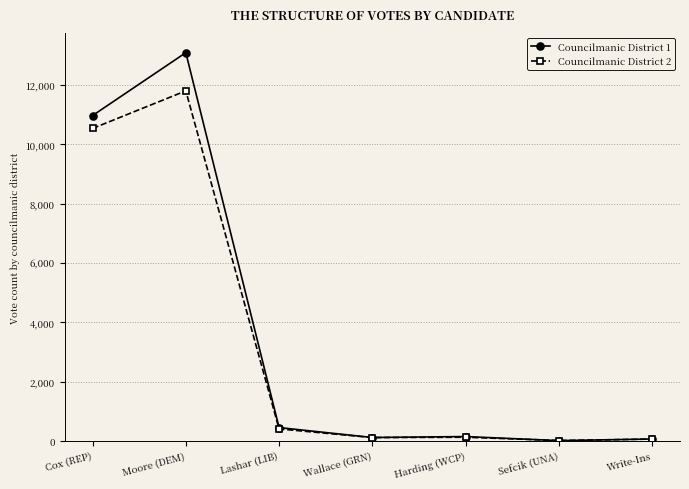

At which label is Councilmanic District 1 closest to 6552?

Cox (REP)